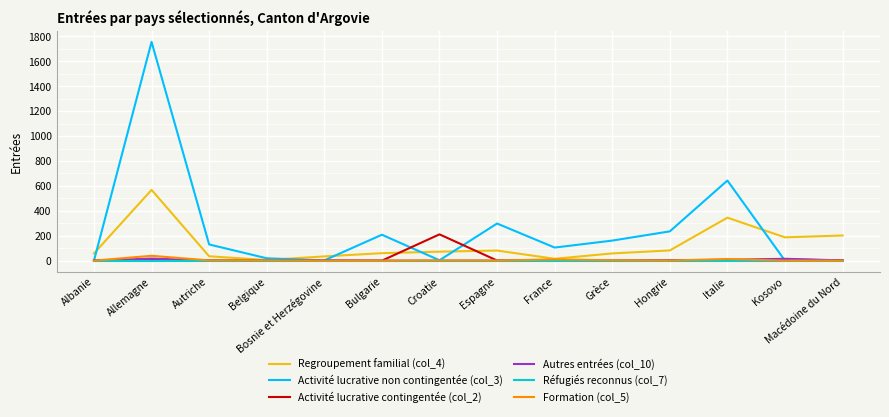

At which label is Activité lucrative non contingentée (col_3) closest to 878?

Italie